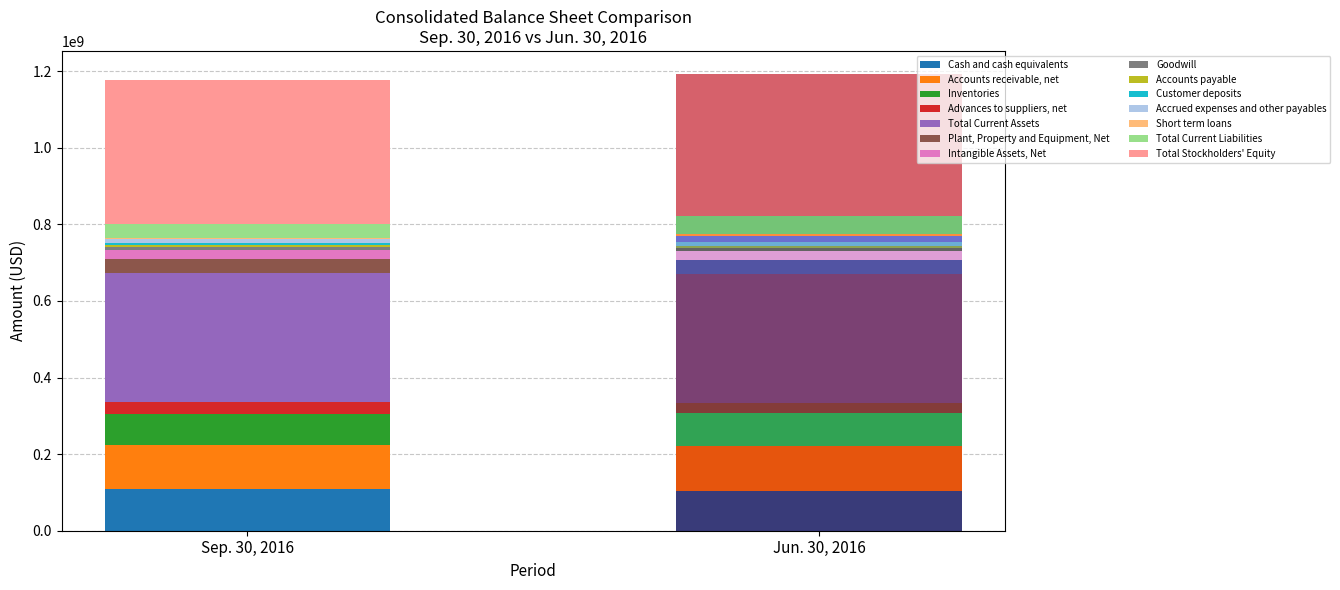

What is the sum of the Jun. 30, 2016 values at Cash and cash equivalents and Plant, Property and Equipment, Net?

140466225